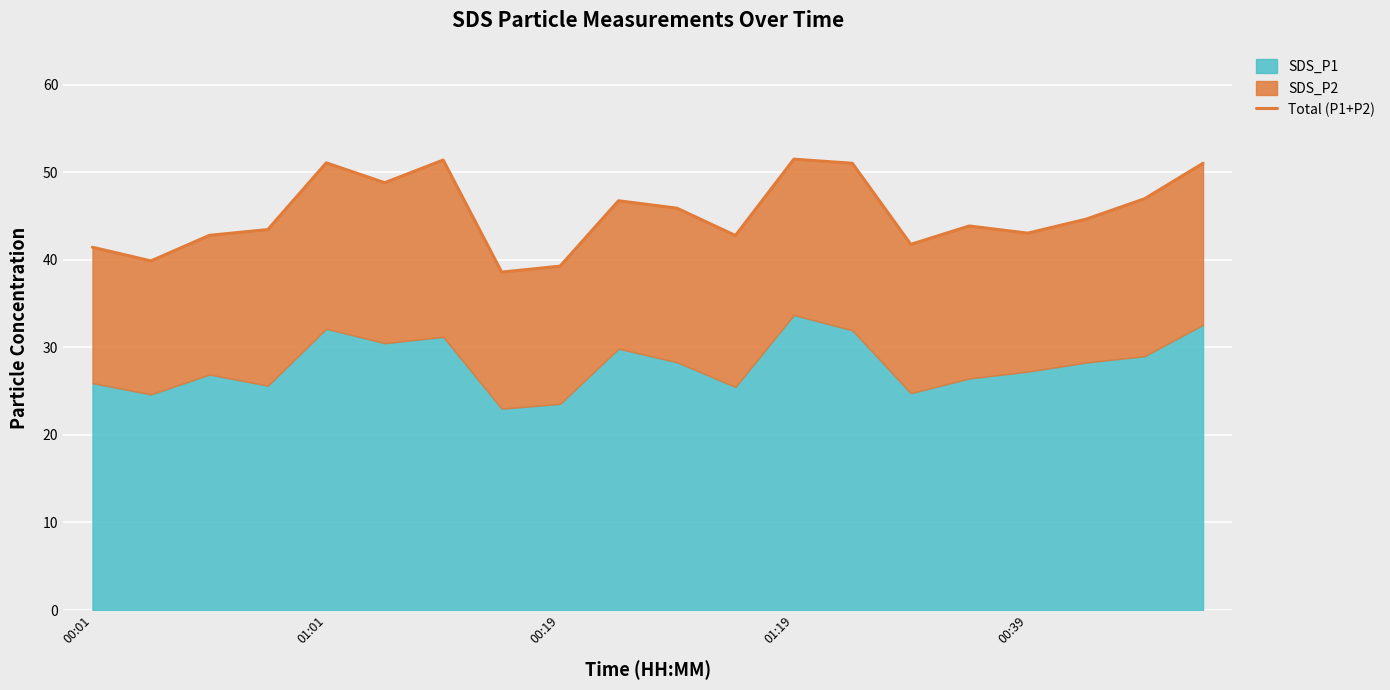

How many interior local peaks (higher than both neighbors) does the data have?

5